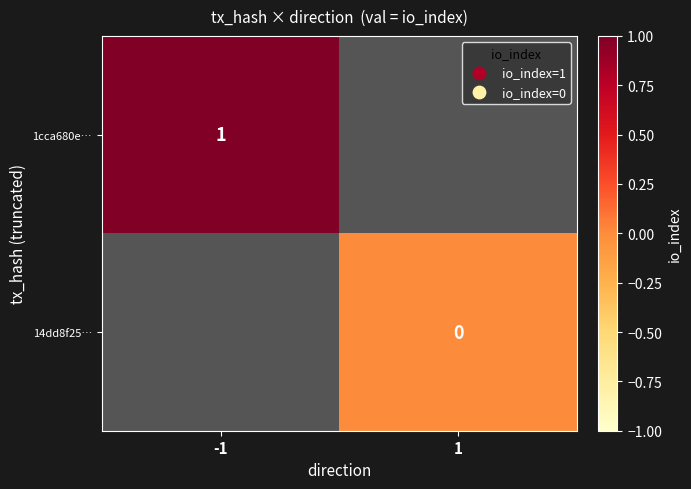

What is the maximum value shown in the chart?

1.0